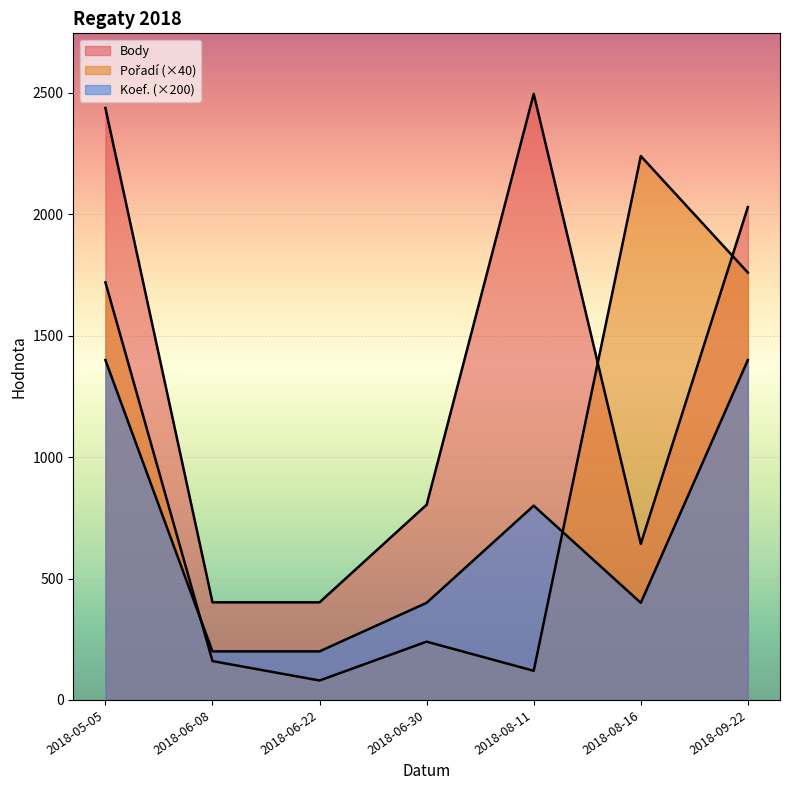

Where does the Koef. series first go above 2?

2018-05-05